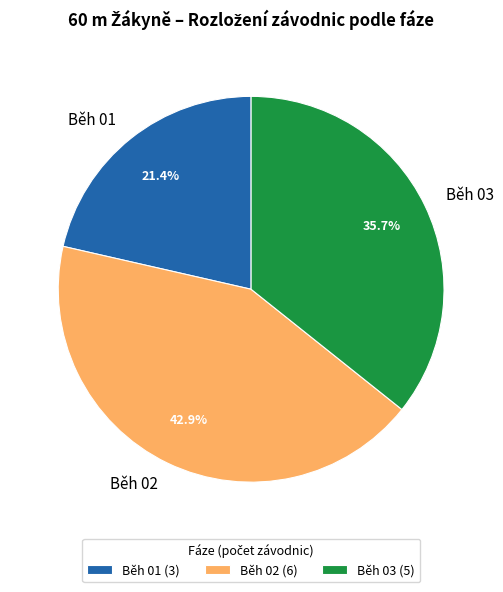

Which category has the smallest portion of the pie?

Běh 01